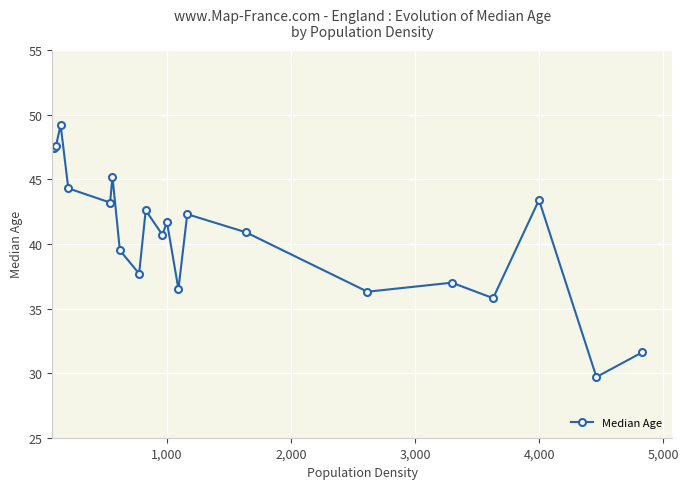

True or false: the data has more than 2 interior local peaks.

True